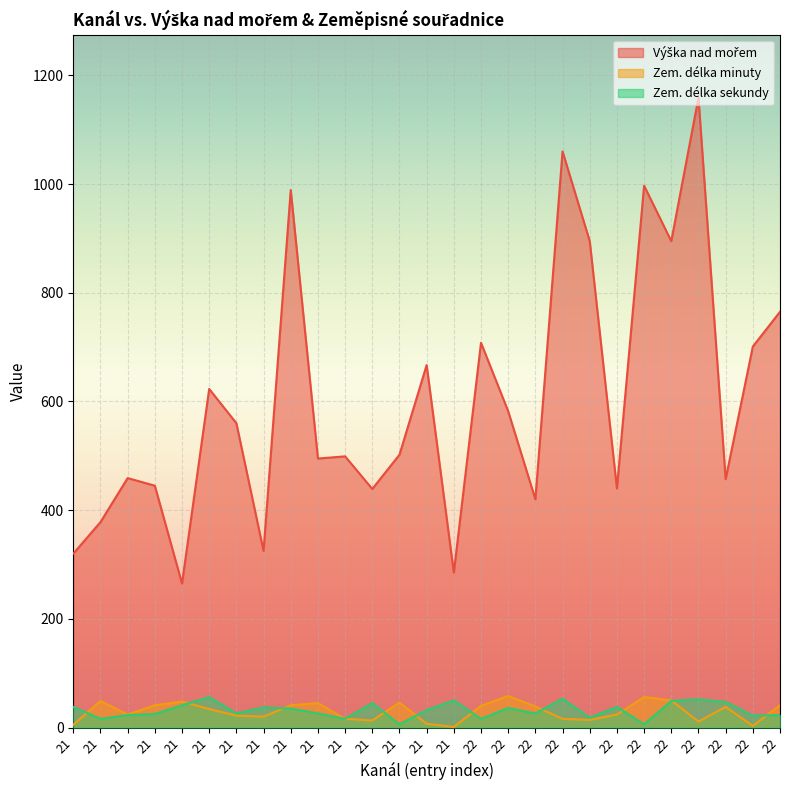

True or false: Zem. délka minuty and Výška nad mořem intersect in this chart.

False